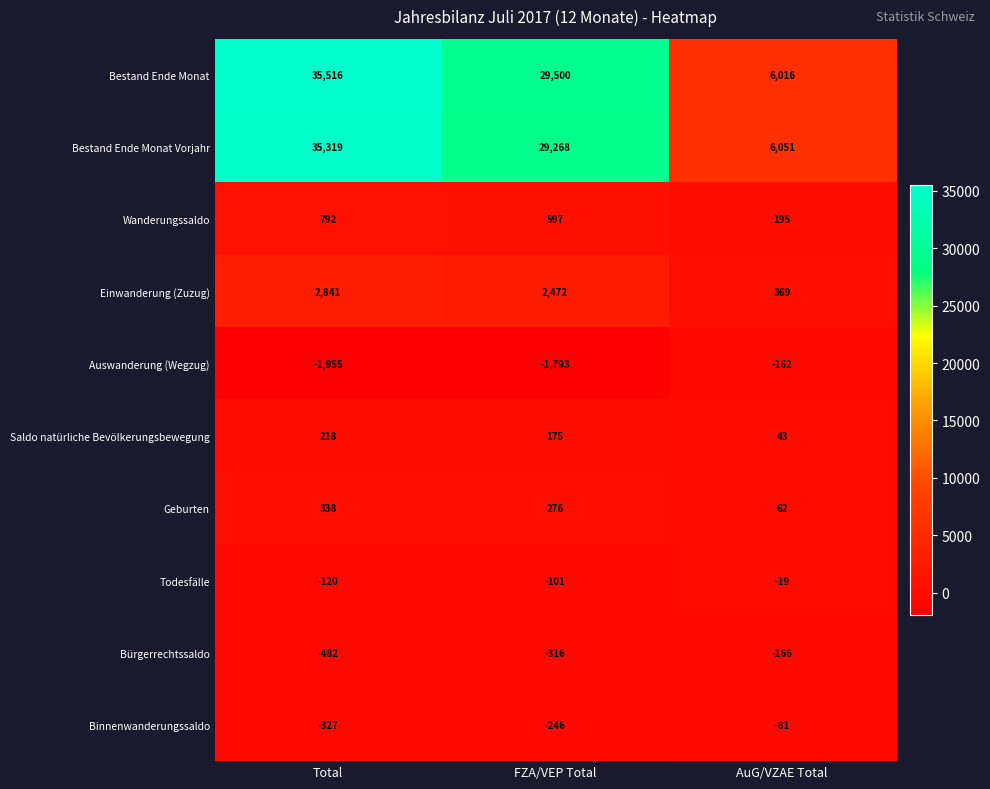

Which label corresponds to the smallest value in the chart?

Total